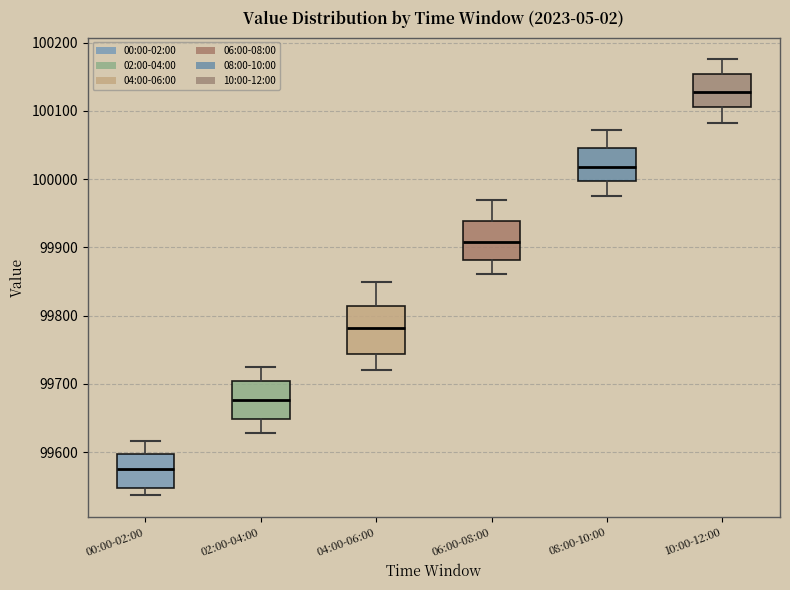

Reading left to right, read every box against the y-axis: the position of its median line, the range the box covers, and the ends of its whiskers. The values are not printed on the chart, so give them approximately, as read against the axis.

00:00-02:00: median 99580, box 99550 to 99600, whiskers 99540 to 99620
02:00-04:00: median 99680, box 99650 to 99700, whiskers 99630 to 99720
04:00-06:00: median 99780, box 99740 to 99810, whiskers 99720 to 99850
06:00-08:00: median 99910, box 99880 to 99940, whiskers 99860 to 99970
08:00-10:00: median 100020, box 100000 to 100050, whiskers 99980 to 100070
10:00-12:00: median 100130, box 100110 to 100150, whiskers 100080 to 100180